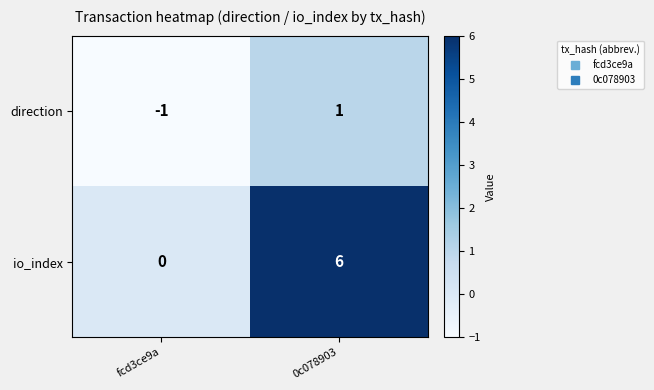

Which series changed the most between fcd3ce9a and 0c078903?

io_index